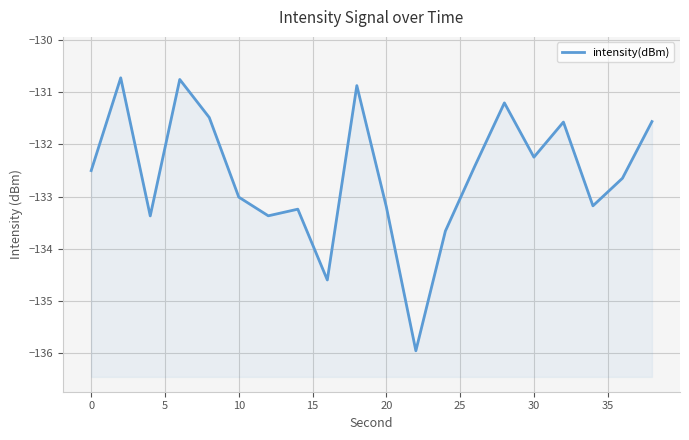

Reading left to right, list all the values displayed in this chart.

-132.5	-130.7	-133.4	-130.8	-131.5	-133.0	-133.4	-133.2	-134.6	-130.9	-133.2	-136.0	-133.7	-132.4	-131.2	-132.2	-131.6	-133.2	-132.6	-131.6